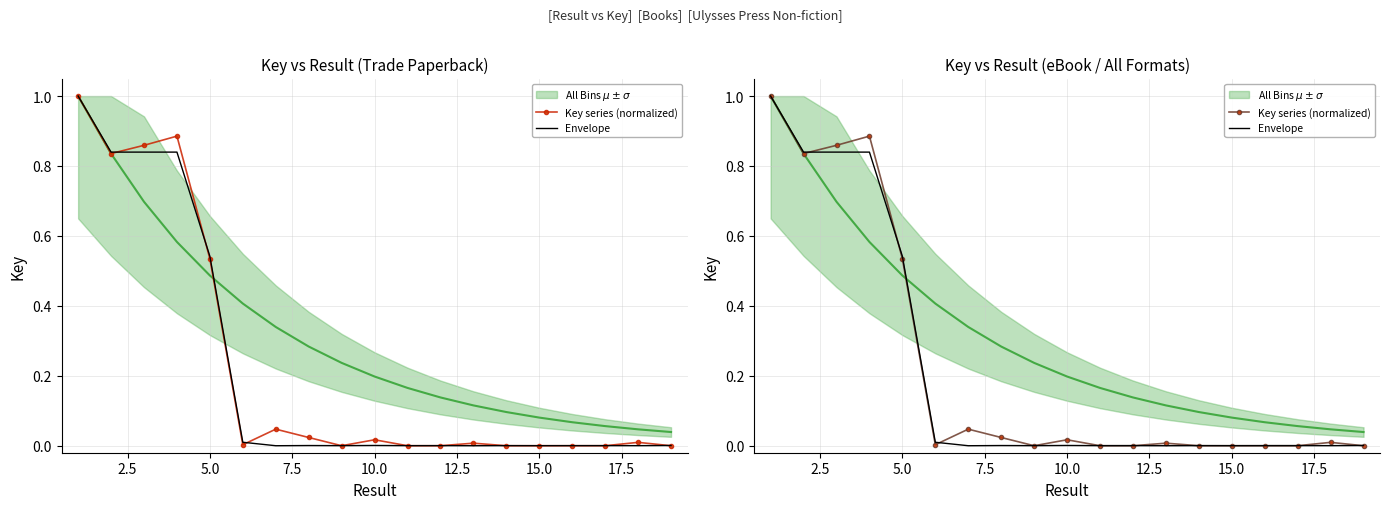

How many lines are shown in the chart?

3